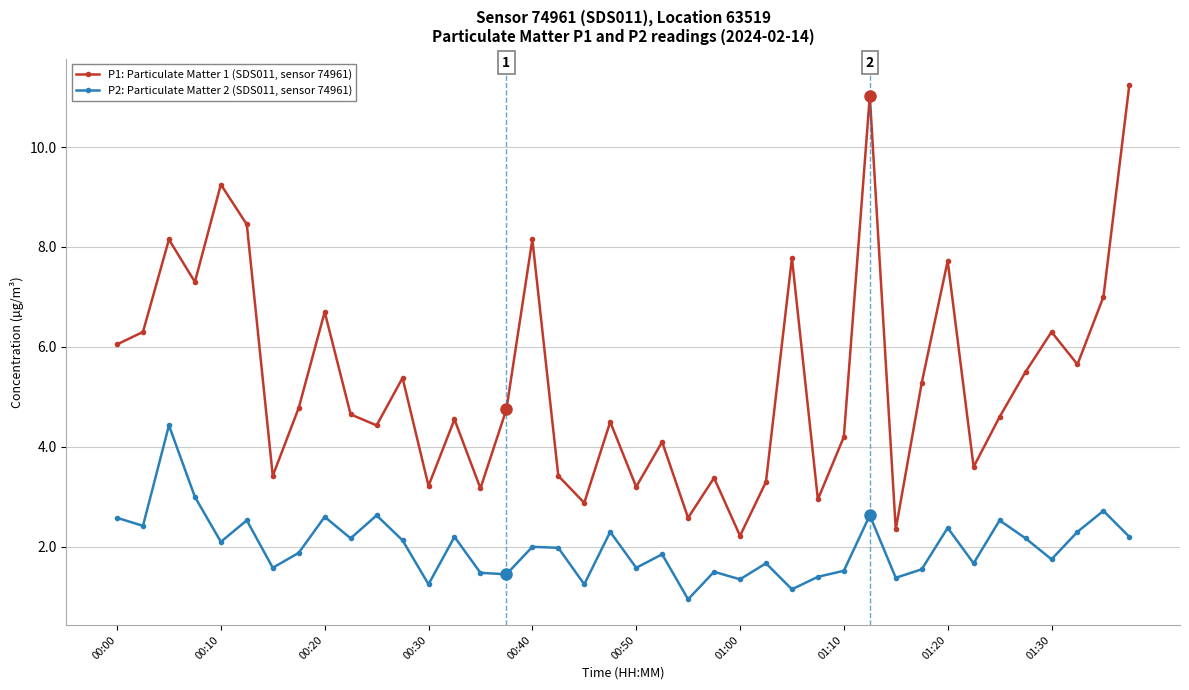

How many categories are shown in the chart?

40